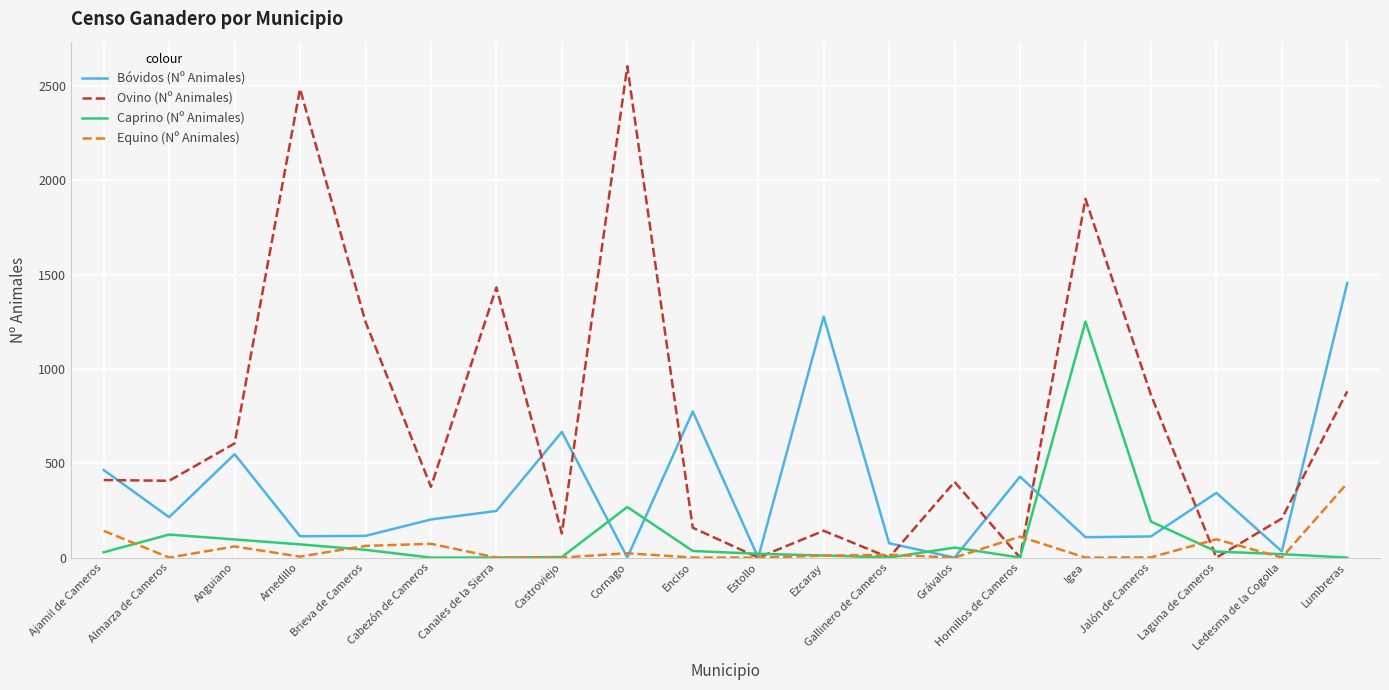

What is the spread (max minus min) of values at Igea?

1901